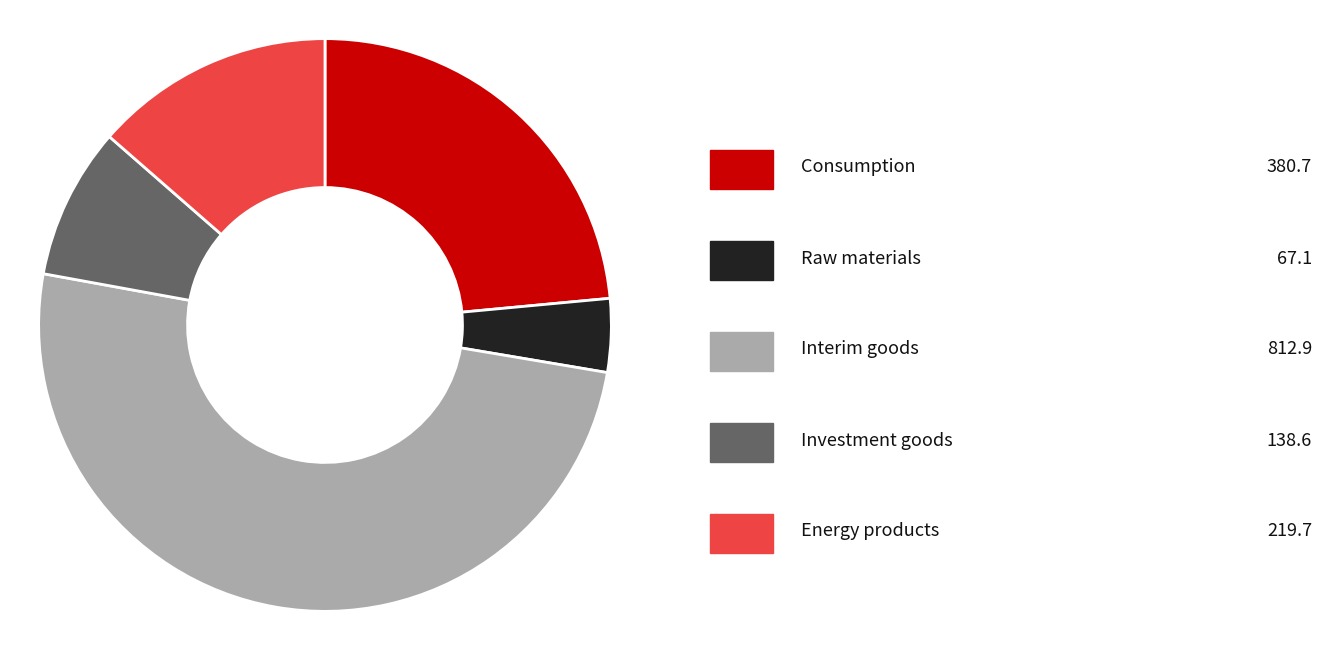

What is the smallest slice in the pie chart?

Raw materials